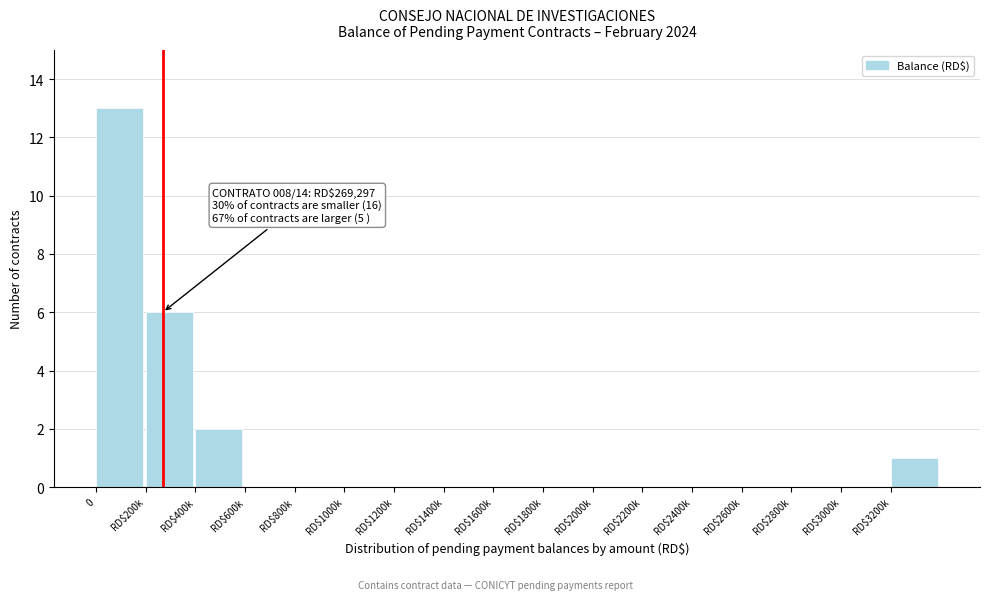

The chart shows a value of -6 at RD$3000k. True or false?

False